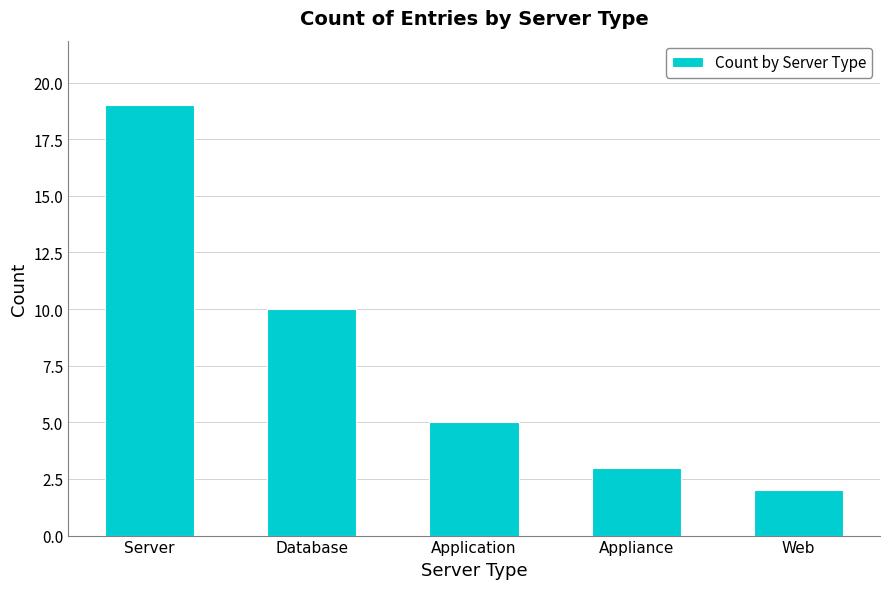

What is the average value?

8